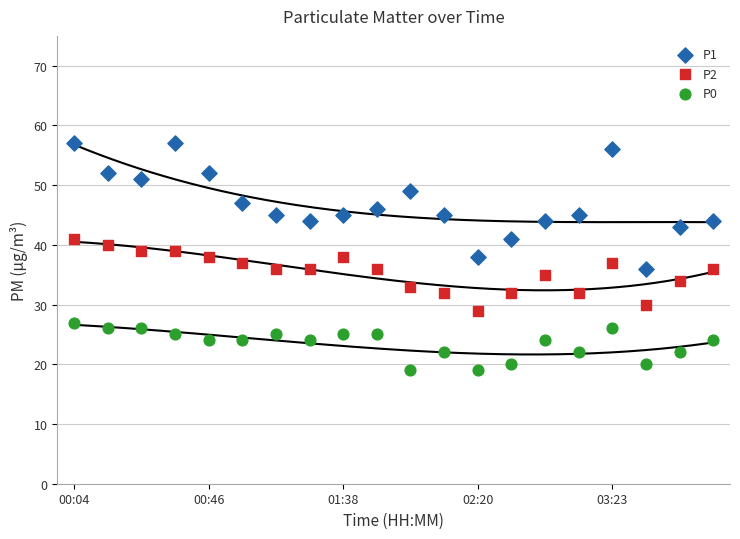

What are all the series names shown in the legend?

P1, P2, P0